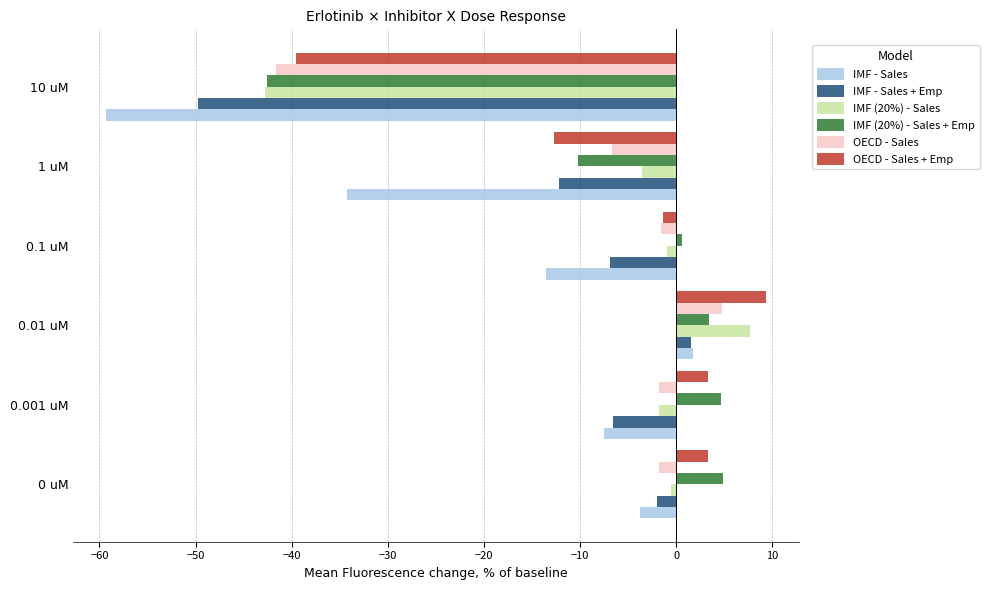

Which series has the largest range (max minus min)?

IMF - Sales